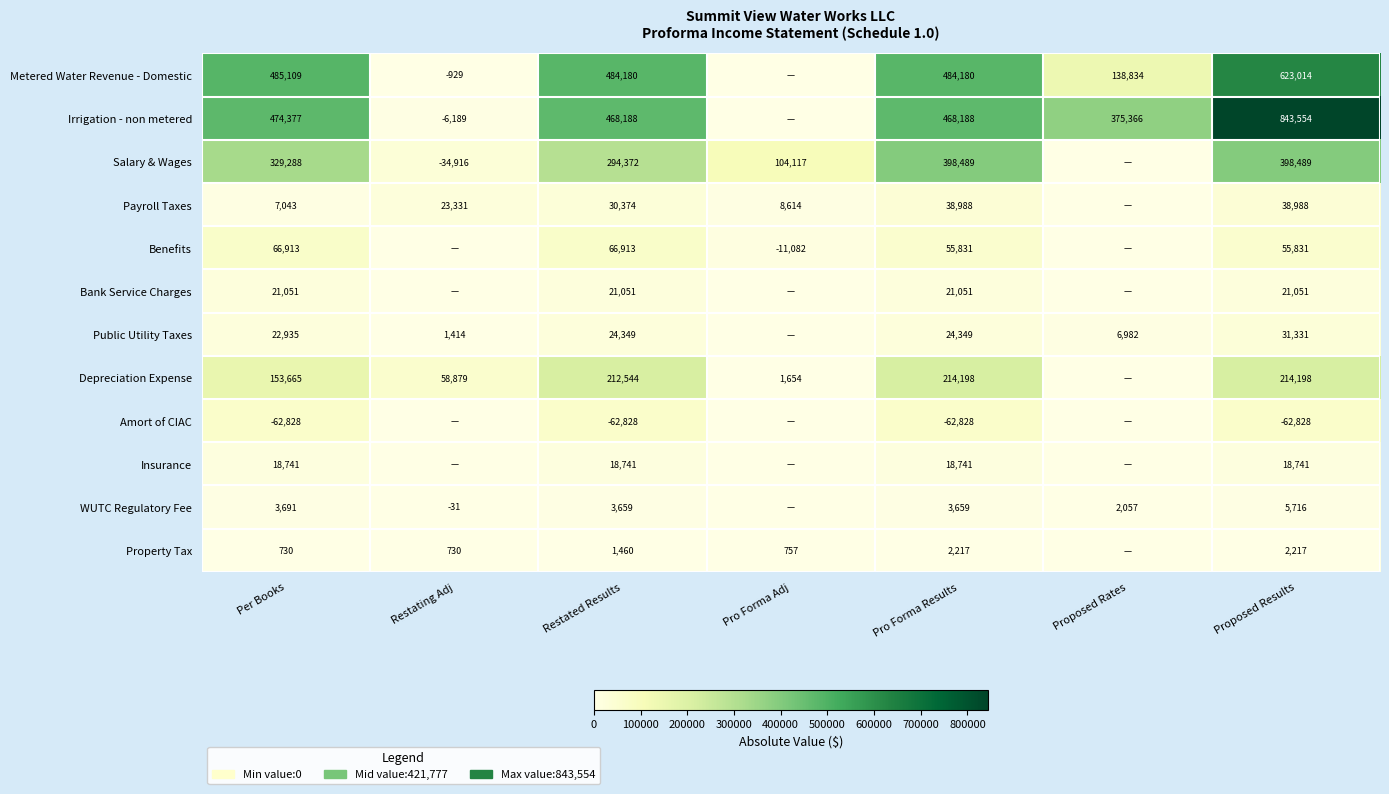

Is it true that Depreciation Expense equals 212544 at Restated Results?

True